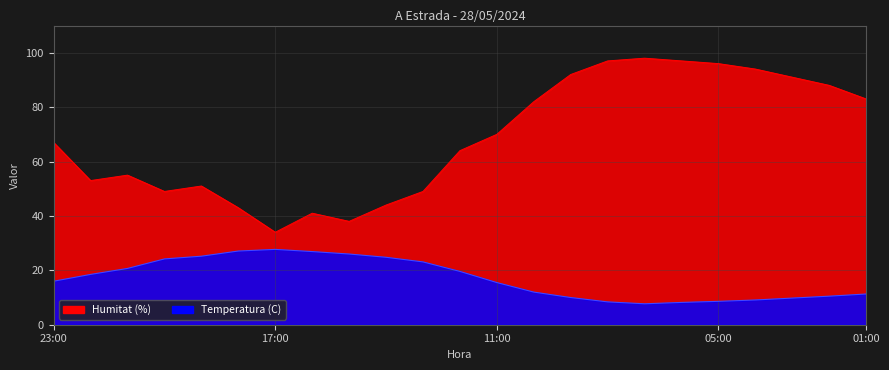

How many series are shown in this chart?

2